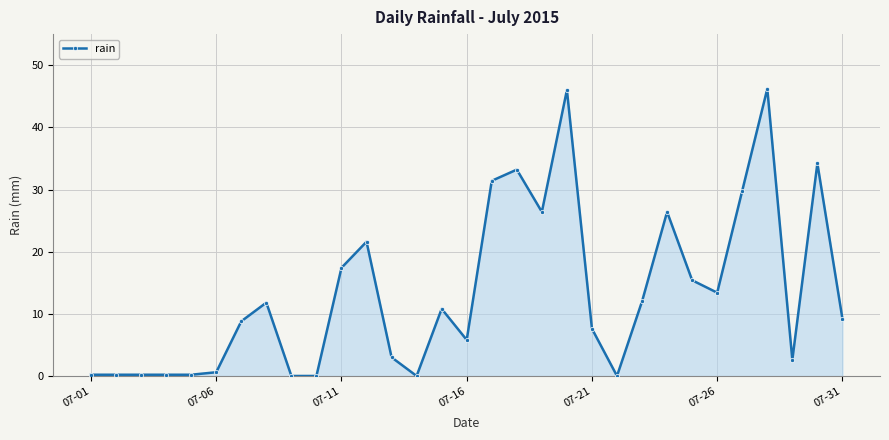

What is the value of the 13th point from the left?

3.0